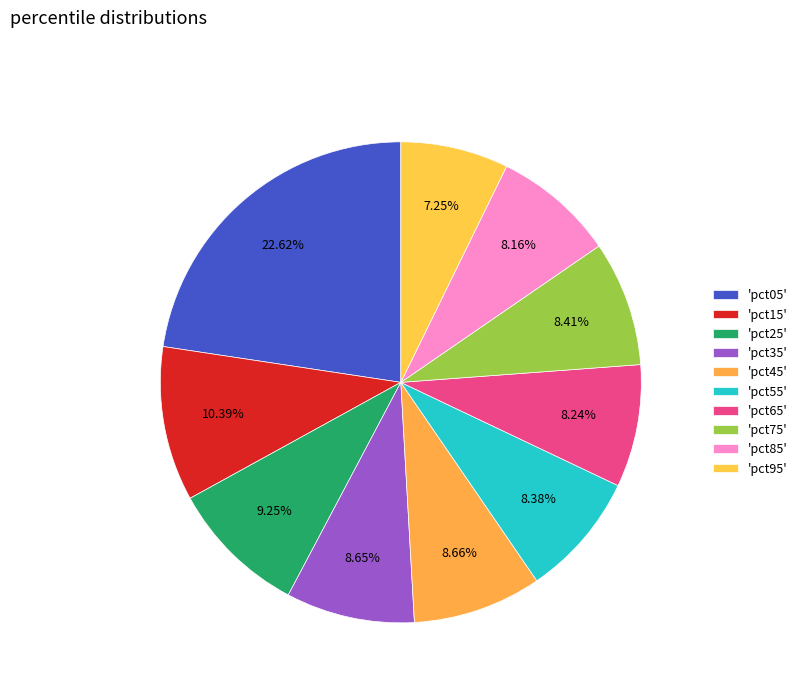

Count the number of slices in the pie.

10